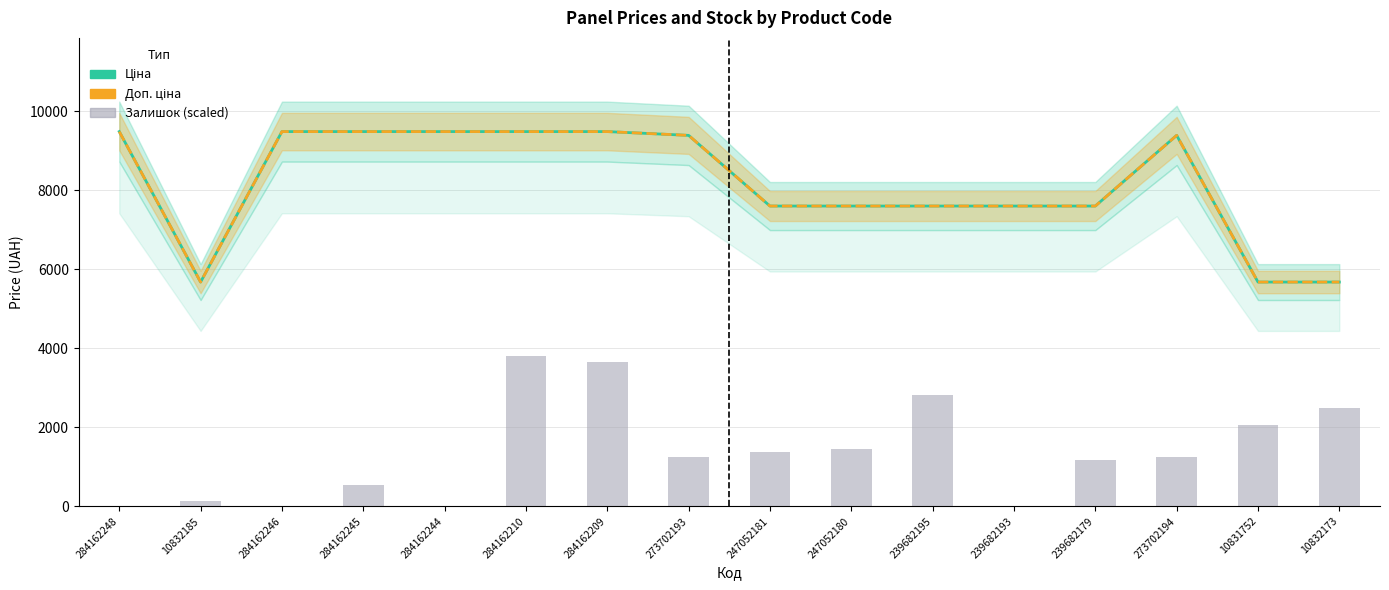

The Залишок (scaled) series shows 0.0 at 284162248. True or false?

True